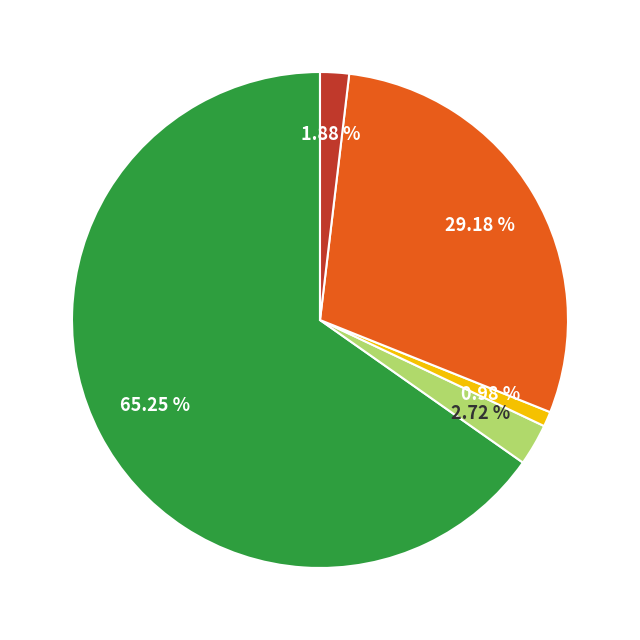

Is there any slice that represents more than half of the pie?

Yes